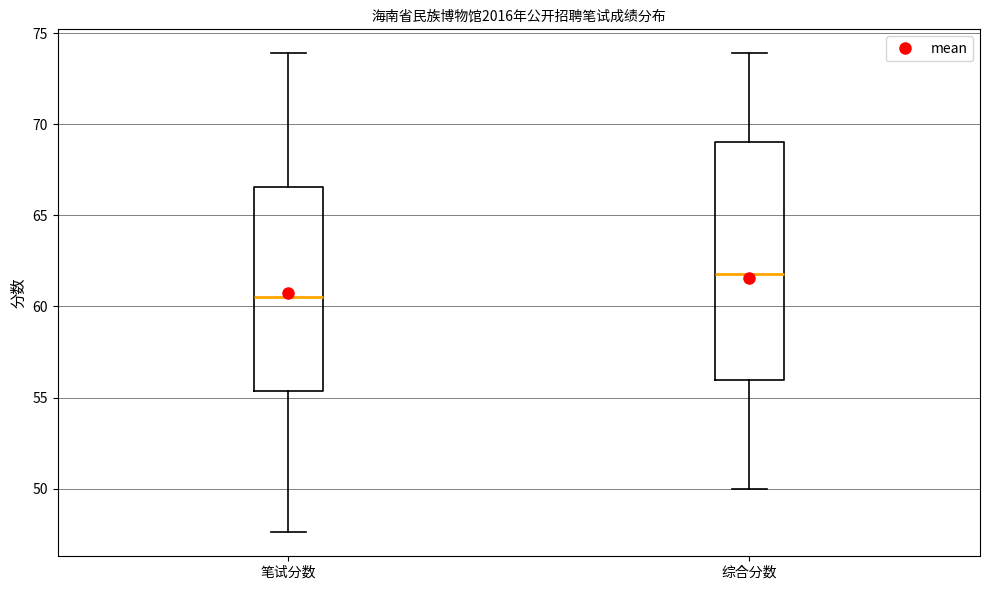

Reading left to right, read every box against the y-axis: the position of its median line, the range the box covers, and the ends of its whiskers. The values are not printed on the chart, so give them approximately, as read against the axis.

笔试分数: median 60.5, box 55.5 to 66.5, whiskers 47.5 to 74.0
综合分数: median 62.0, box 56.0 to 69.0, whiskers 50.0 to 74.0